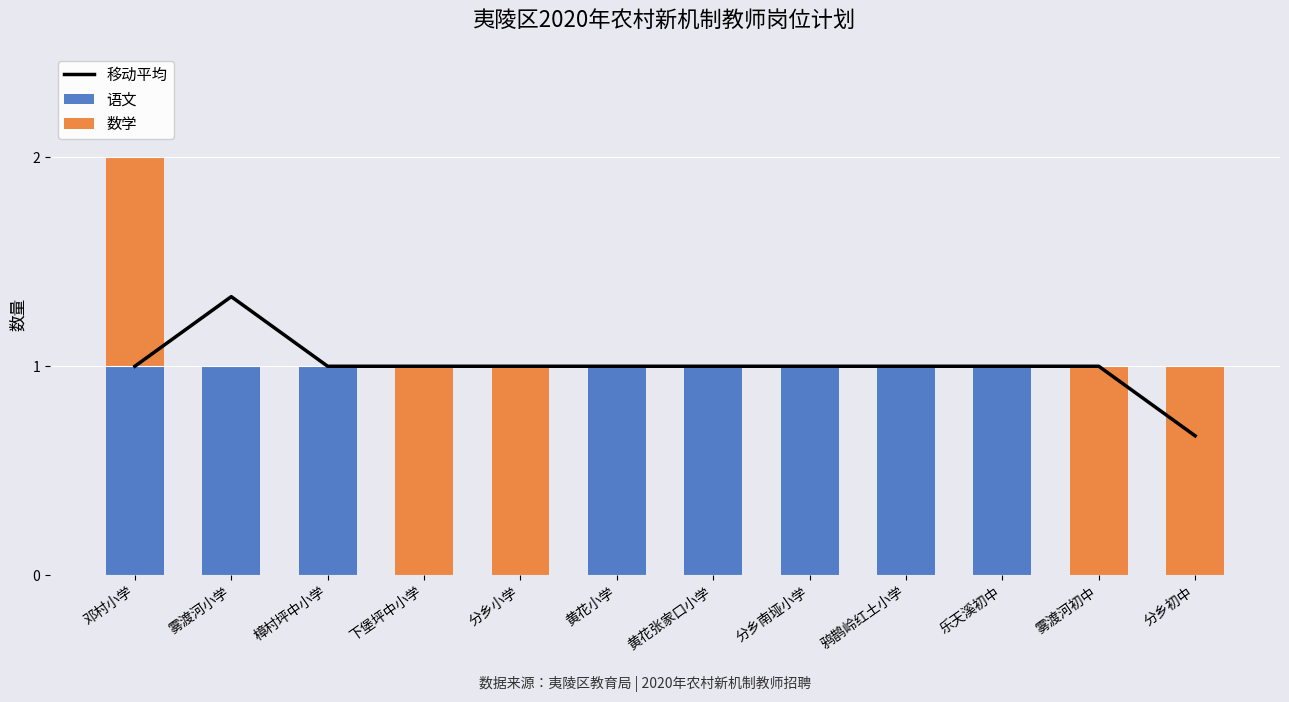

Rank the series at 分乡小学 from lowest to highest value.

语文, 移动平均, 数学